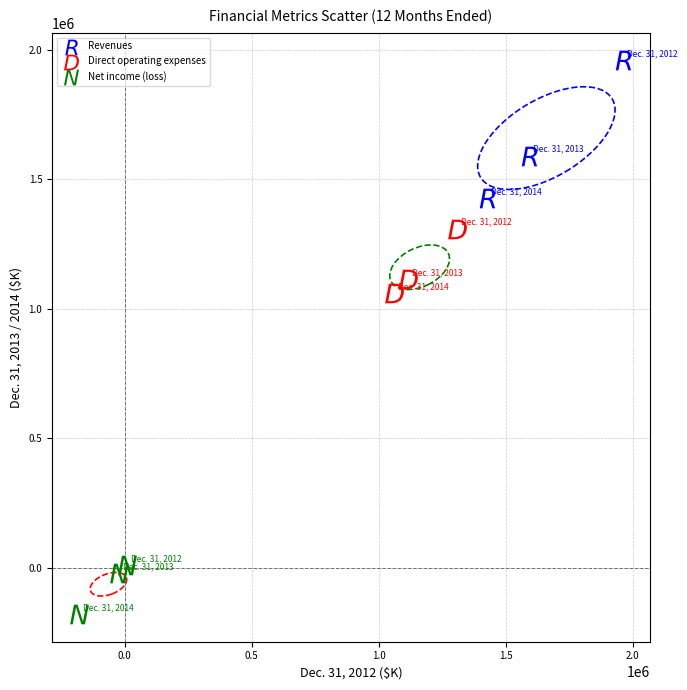

Which series reaches the maximum Y coordinate?

Revenues